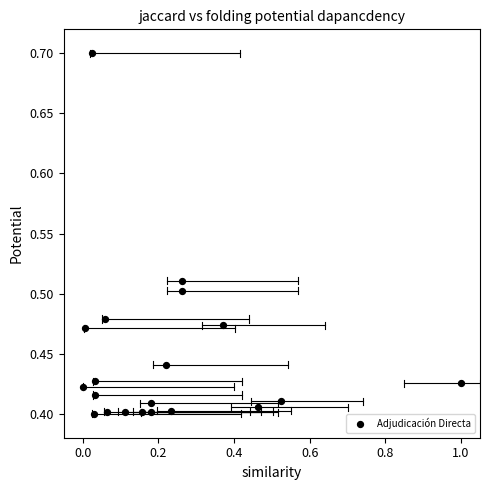

What is the range of Y values (max minus min)?

0.3